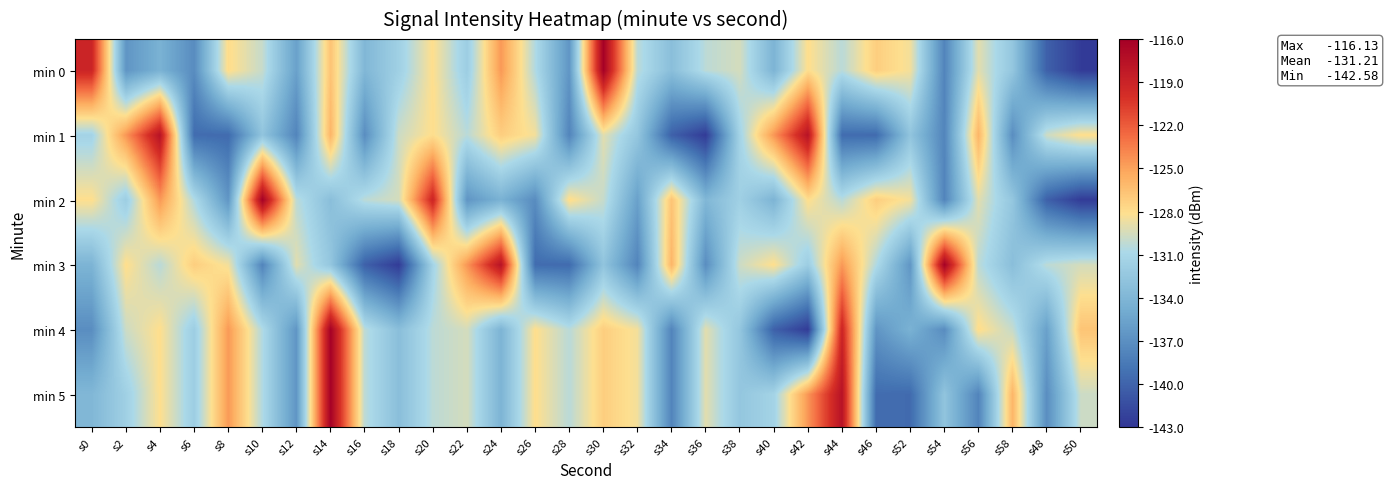

At which category does the chart reach its peak across all series?

s30